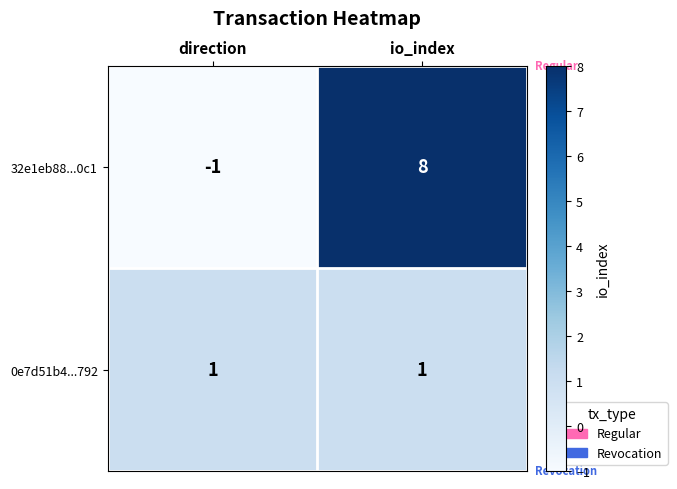

Reading left to right, transcribe all the data shown in this chart.

32e1eb88...0c1: -1	8
0e7d51b4...792: 1	1